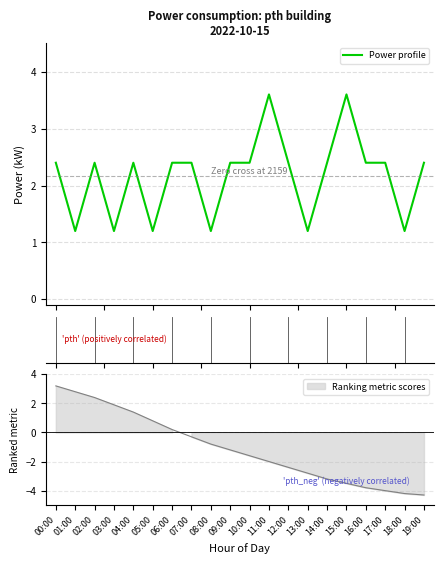

How many lines are shown in the chart?

1